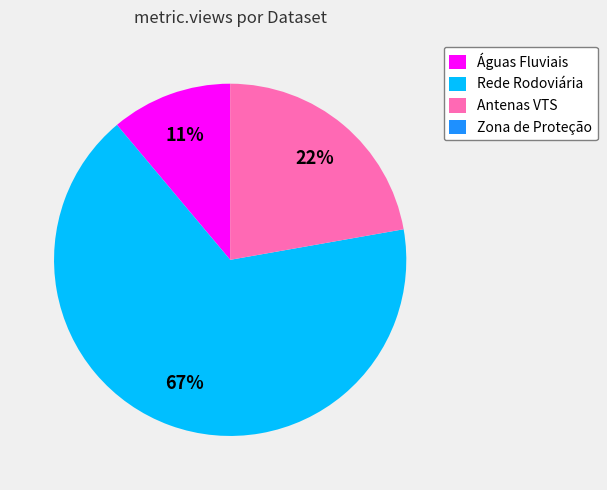

What percentage is the Rede Rodoviária slice, to the nearest percent?

67%